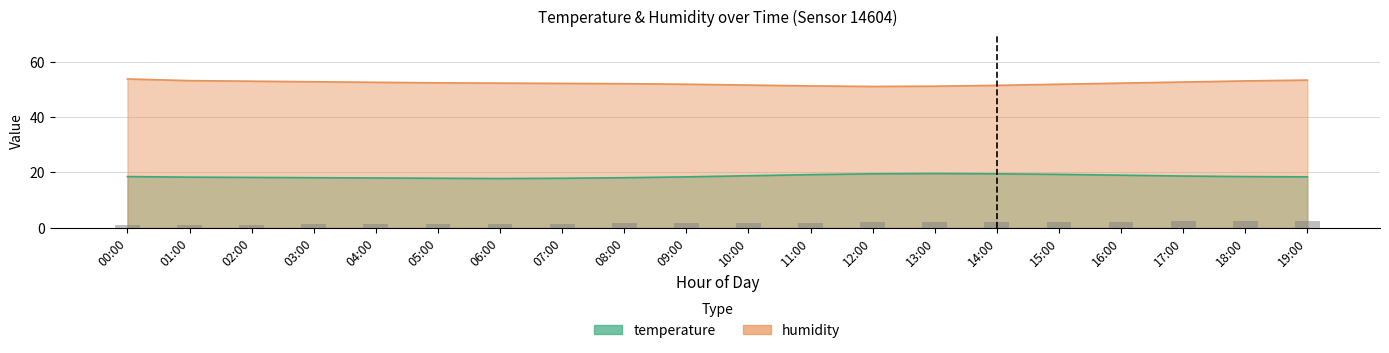

Where does the humidity series first go above 52?

00:00